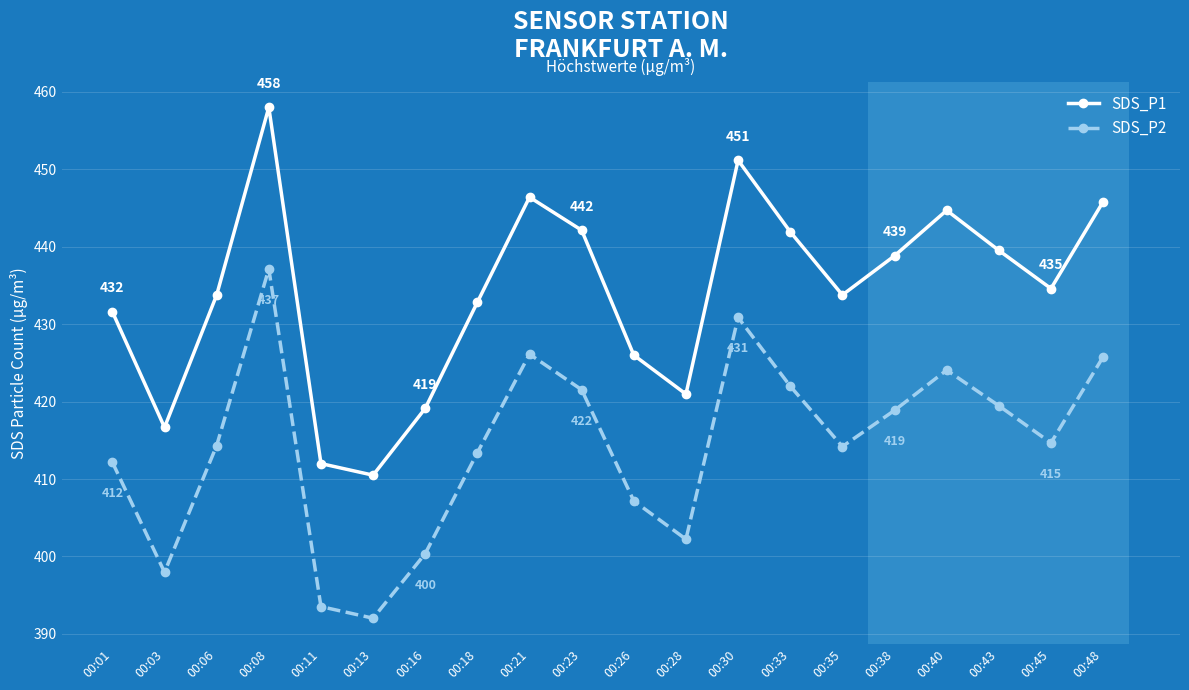

Read the SDS_P2 value at 00:45.

414.7